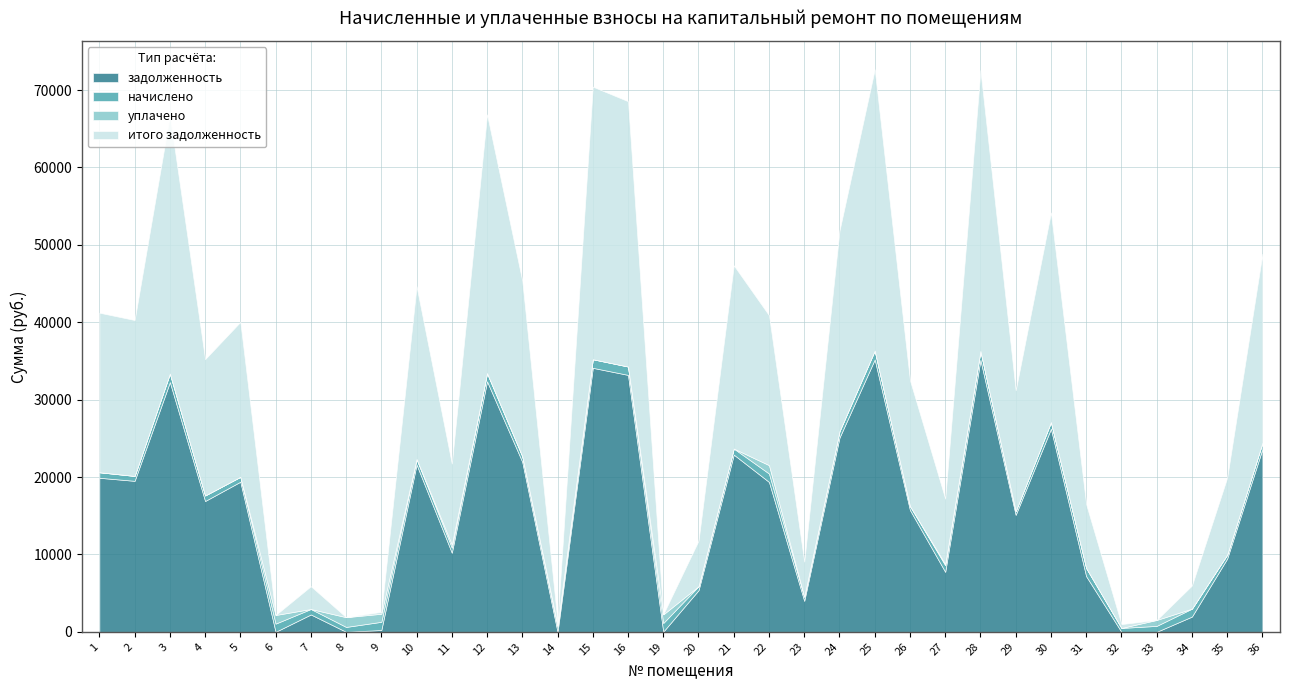

Which has a higher value, 11 or 3?

3